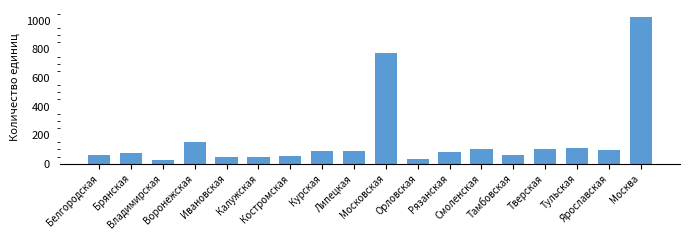

Which label corresponds to the largest value in the chart?

Москва